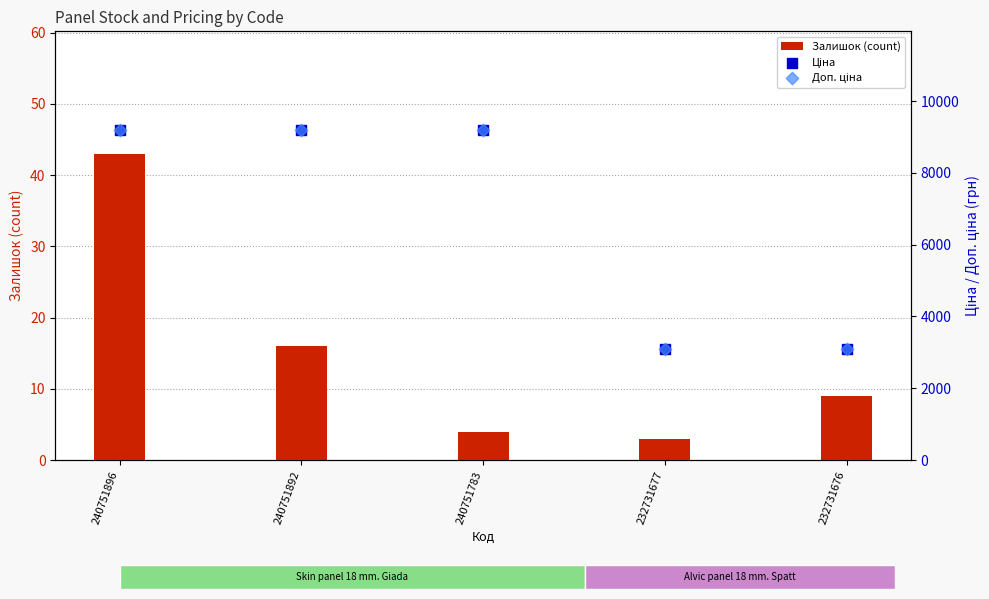

At how many categories does at least one series exceed 8297?

3